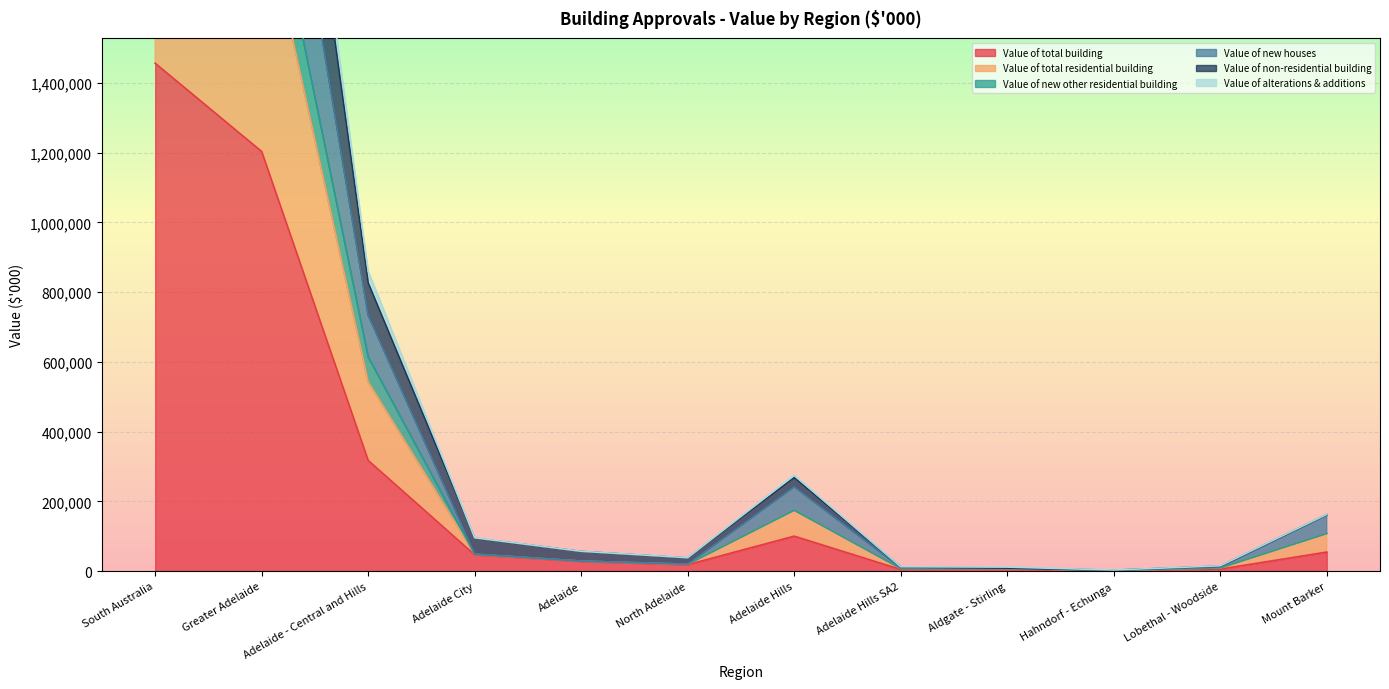

What is the difference between the highest and lowest values at North Adelaide?

19862.7